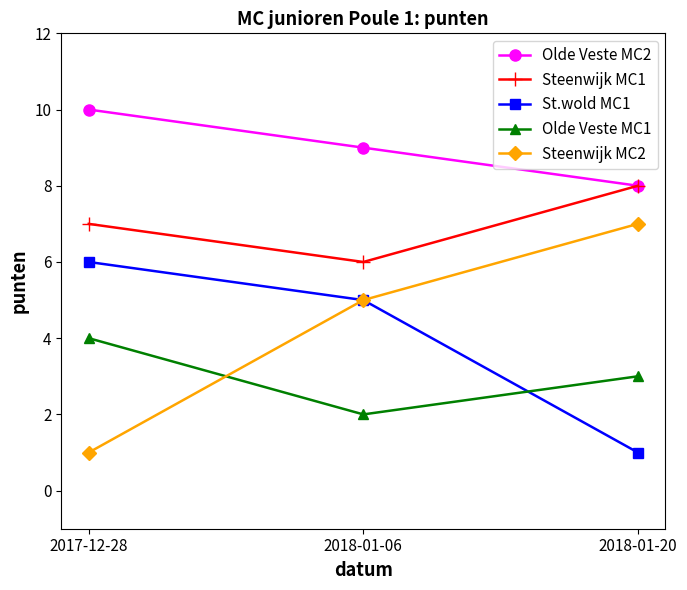

How many lines are shown in the chart?

5